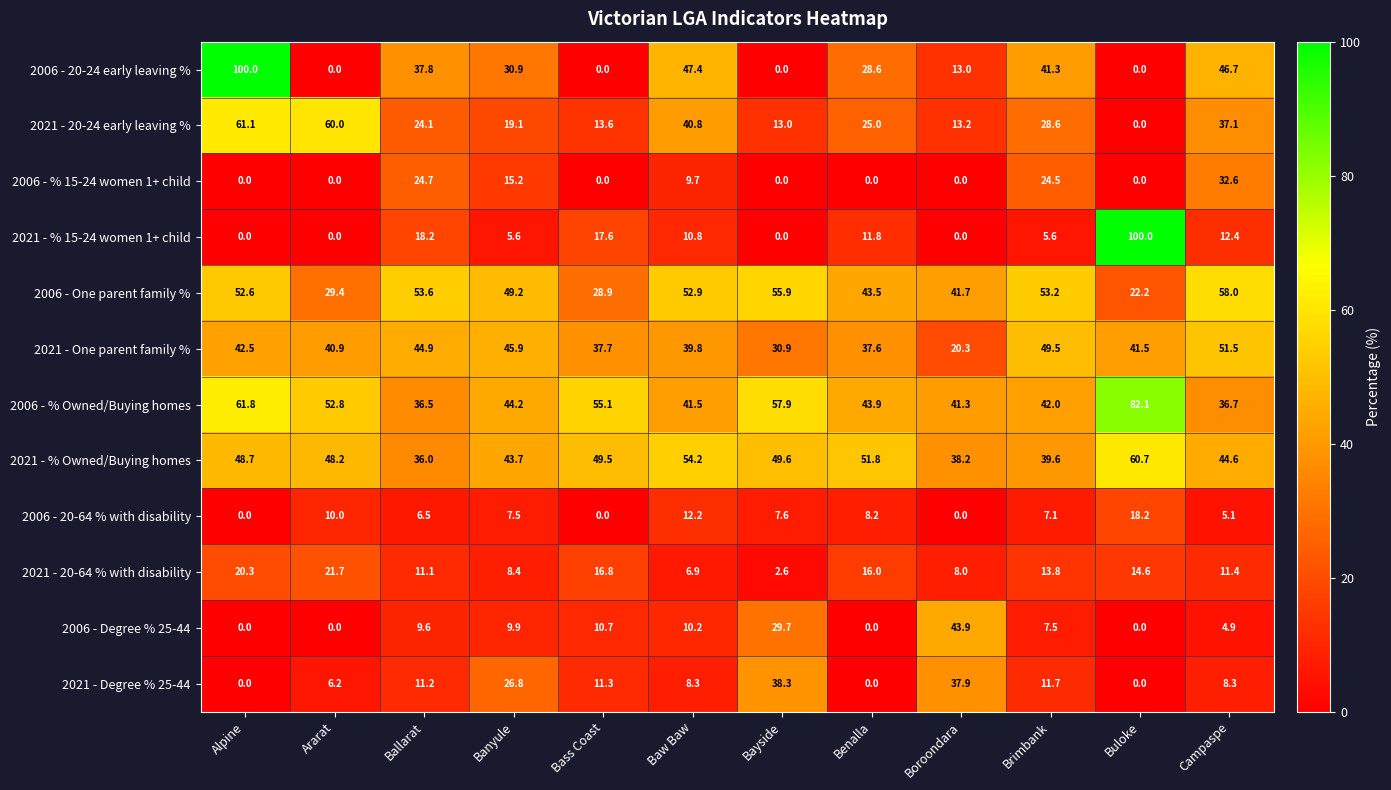

At which category is the sum across all series the highest?

Alpine